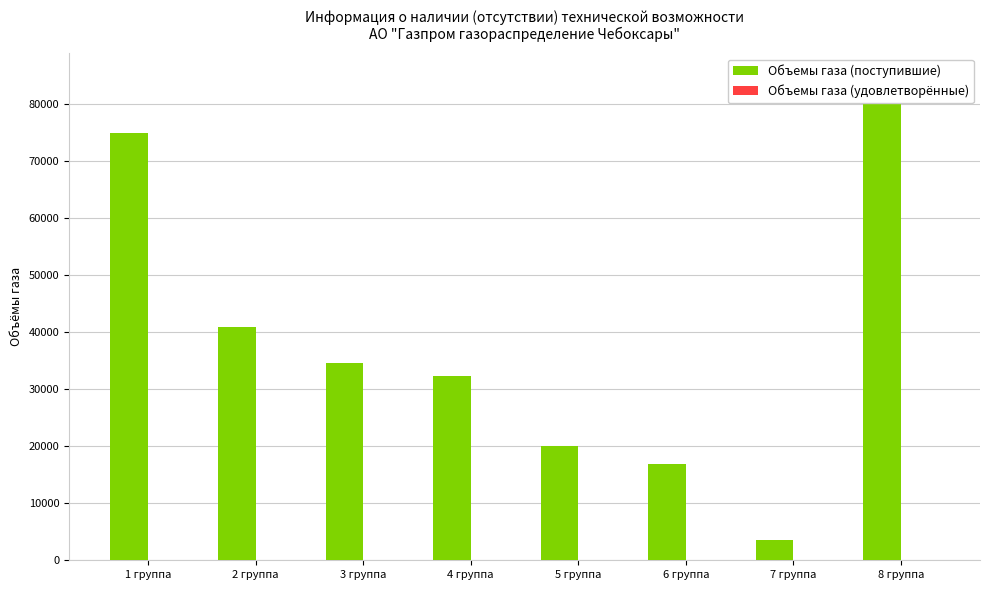

How many bars are there in total?

16